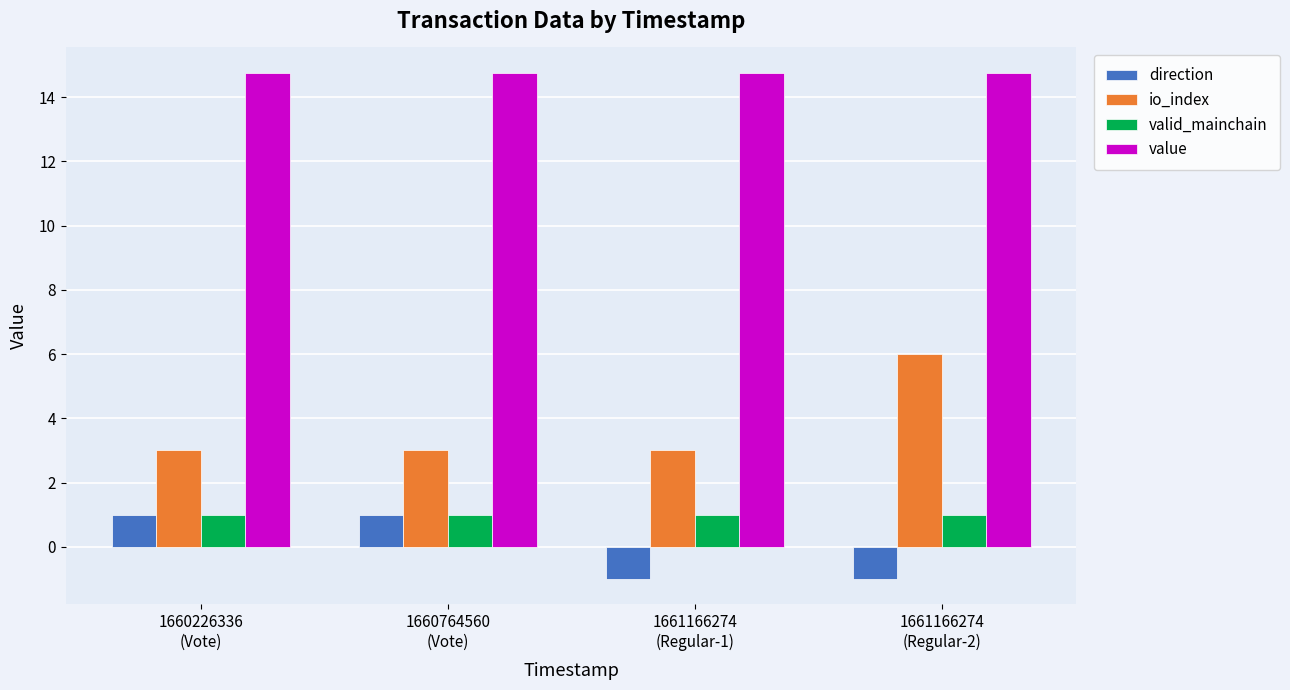

Reading left to right, what are all the values shown in this chart?

direction: 1660226336
(Vote)=1.0	1660764560
(Vote)=1.0	1661166274
(Regular-1)=-1.0	1661166274
(Regular-2)=-1.0
io_index: 1660226336
(Vote)=3.0	1660764560
(Vote)=3.0	1661166274
(Regular-1)=3.0	1661166274
(Regular-2)=6.0
valid_mainchain: 1660226336
(Vote)=1.0	1660764560
(Vote)=1.0	1661166274
(Regular-1)=1.0	1661166274
(Regular-2)=1.0
value: 1660226336
(Vote)=14.8	1660764560
(Vote)=14.8	1661166274
(Regular-1)=14.8	1661166274
(Regular-2)=14.8